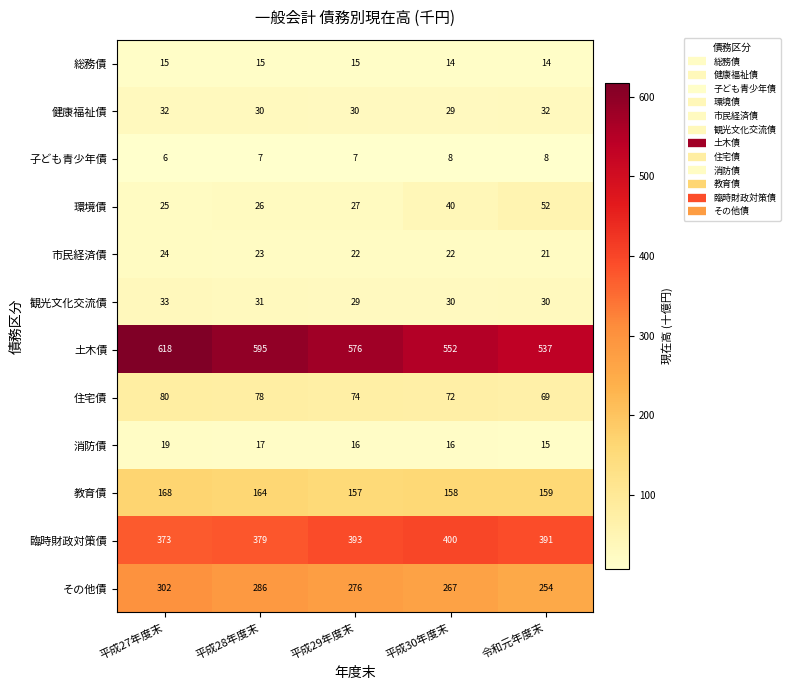

What is the smallest value displayed?

6